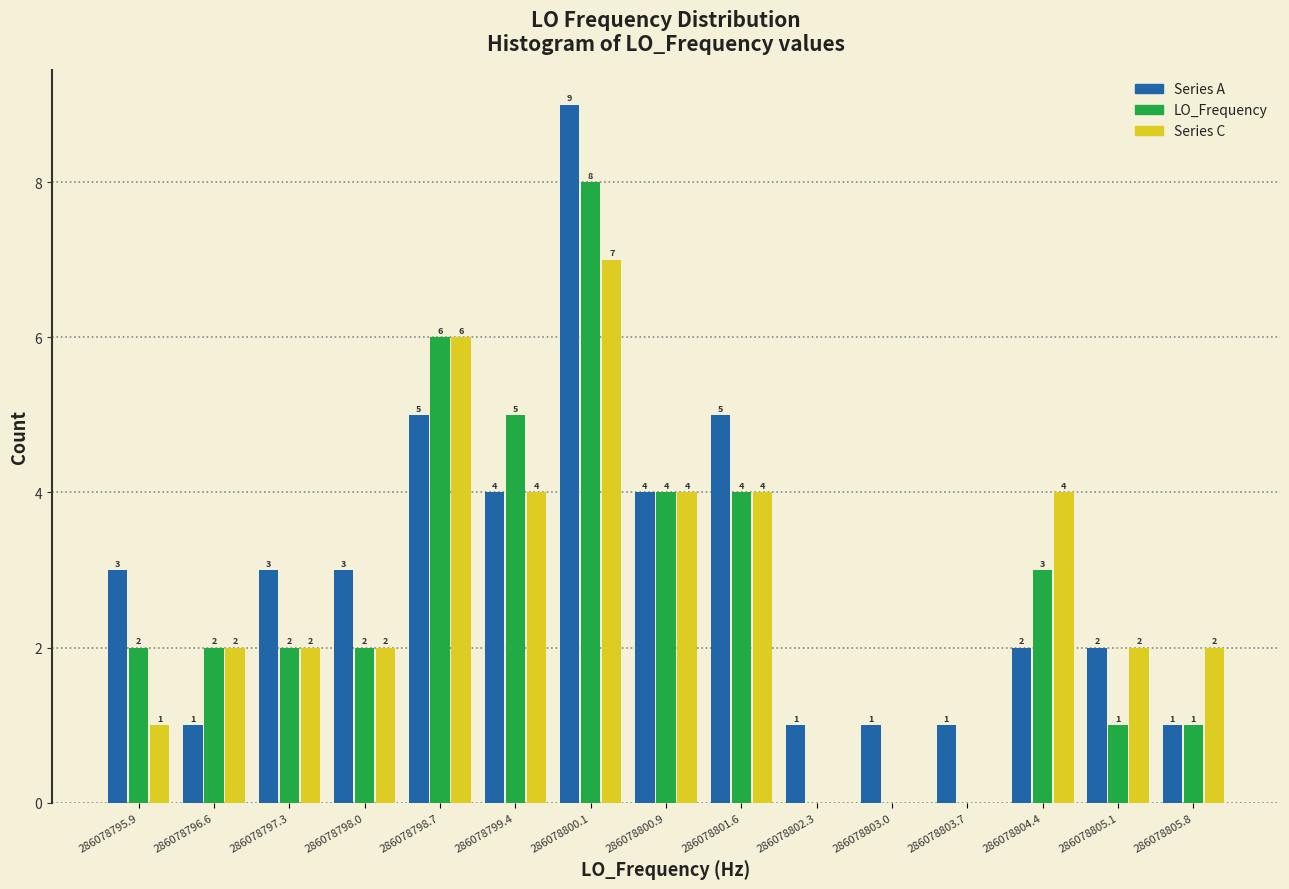

In the Series A series, which range on the x-axis has the tallest bar?

286078799.8 to 286078800.5